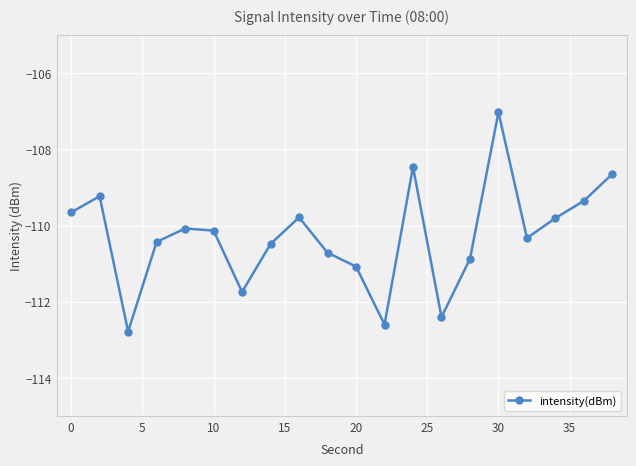

Does the chart have visible grid lines?

Yes